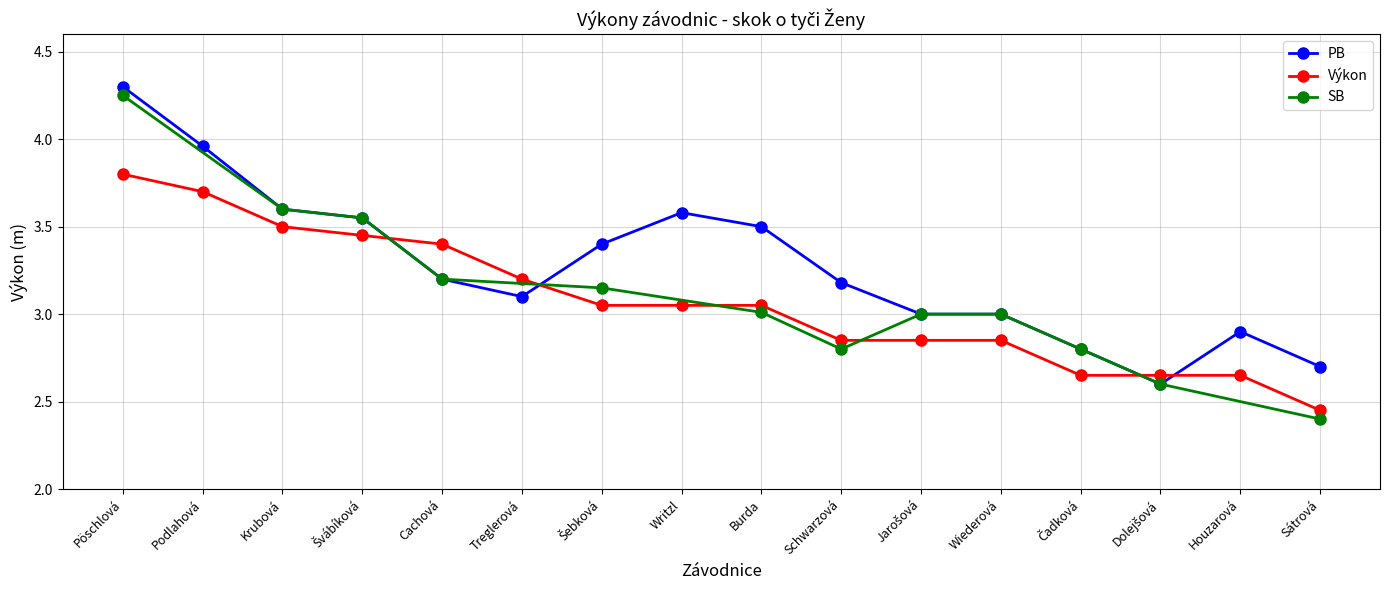

True or false: Výkon has more than 2 interior local peaks.

False